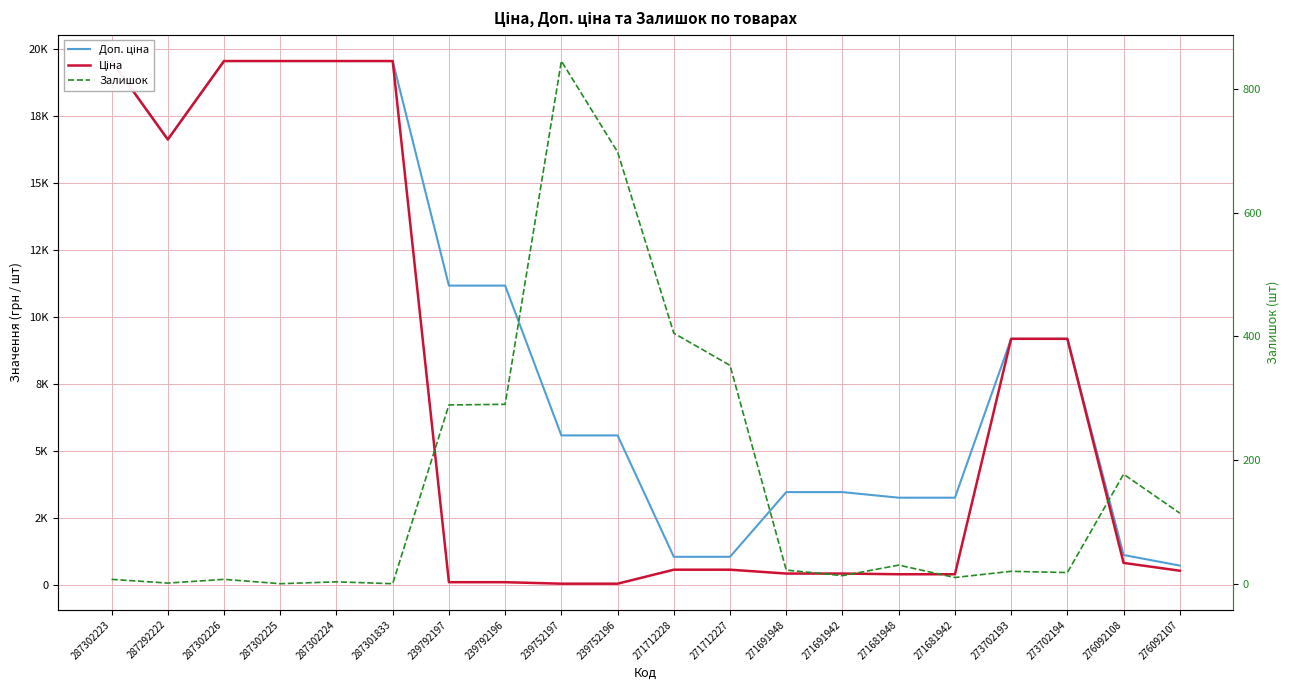

How many values in the Доп. ціна series are below 9196?

10